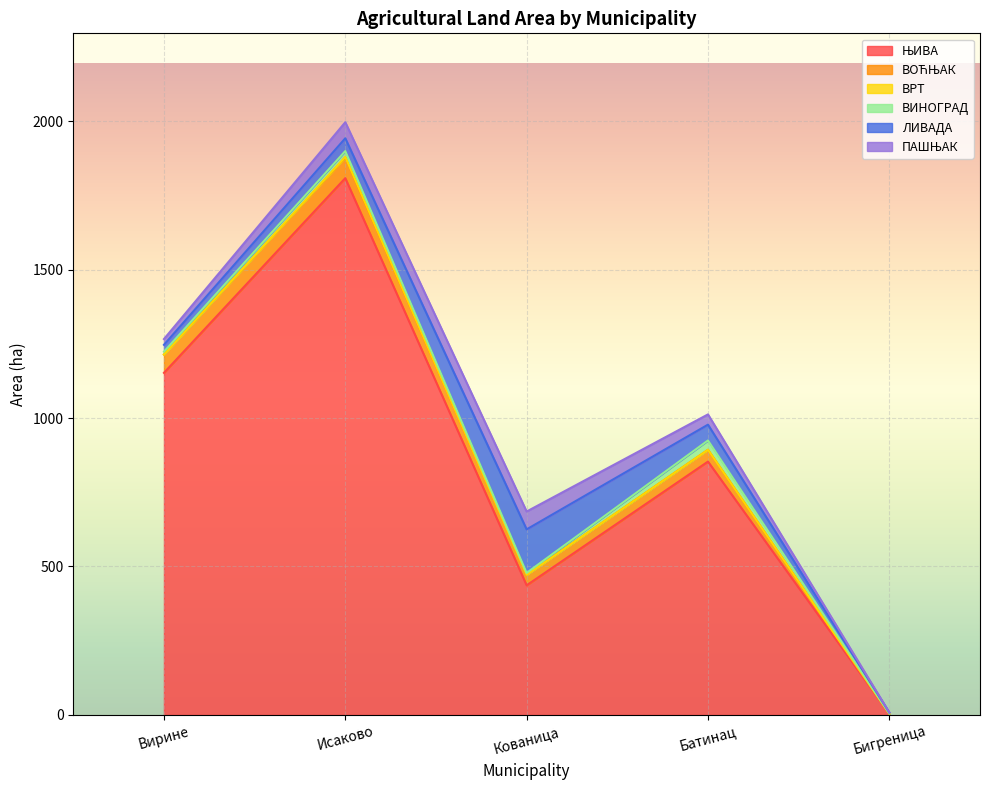

The ВОЋЊАК series shows 39.8 at Батинац. True or false?

True